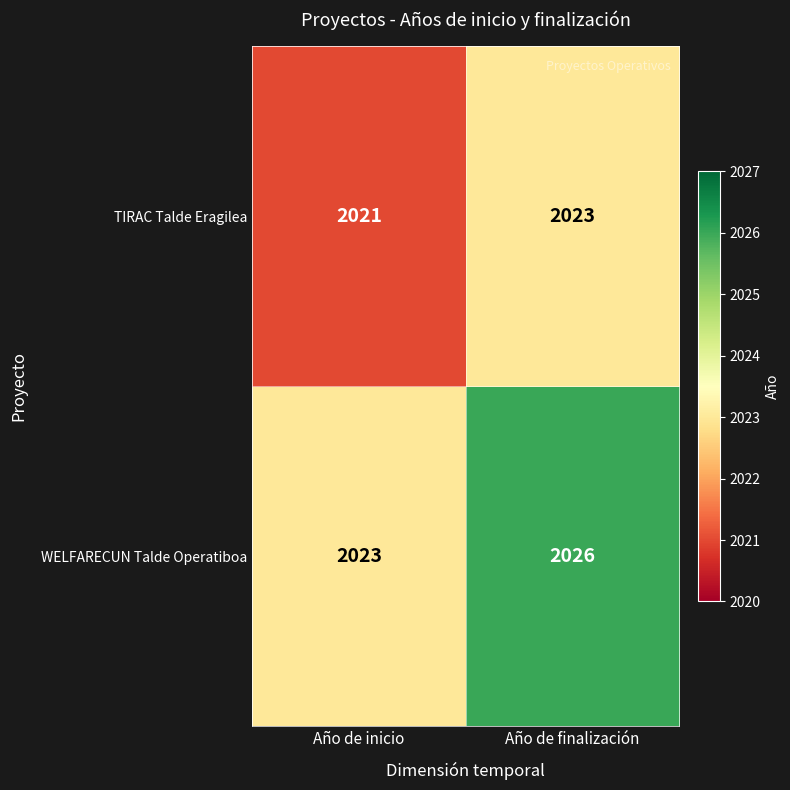

What is the total value across all series at Año de finalización?

4049